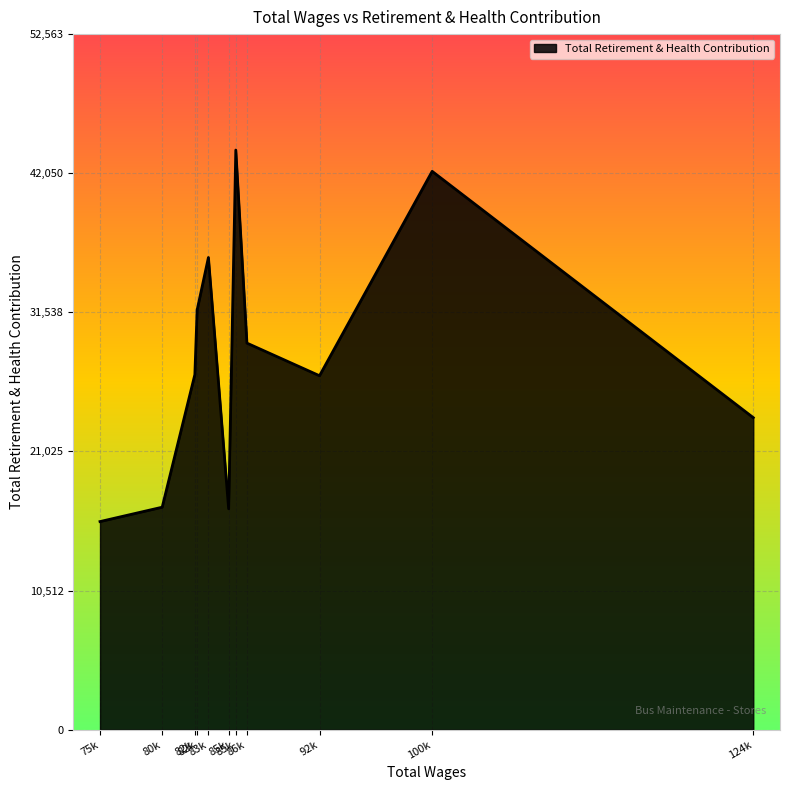

How many lines are shown in the chart?

1